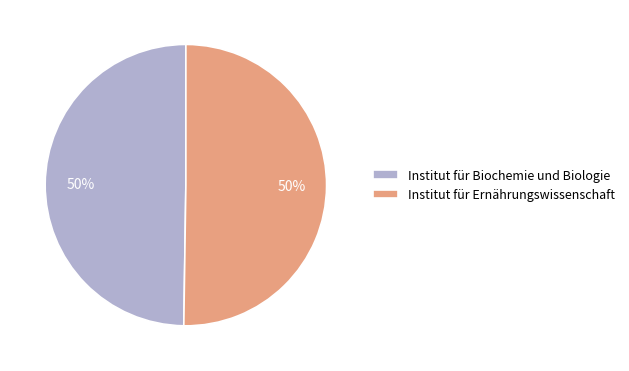

Do Institut für Ernährungswissenschaft and Institut für Biochemie und Biologie together represent more than half of the pie?

Yes